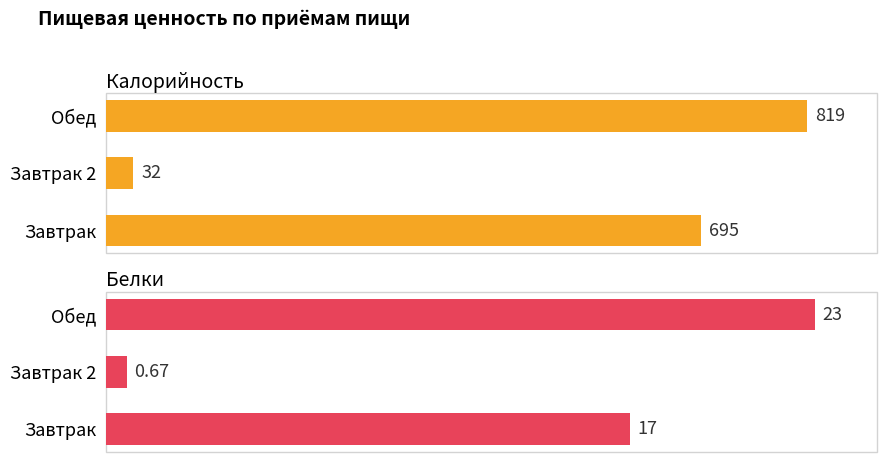

At how many categories does at least one series exceed 674?

2